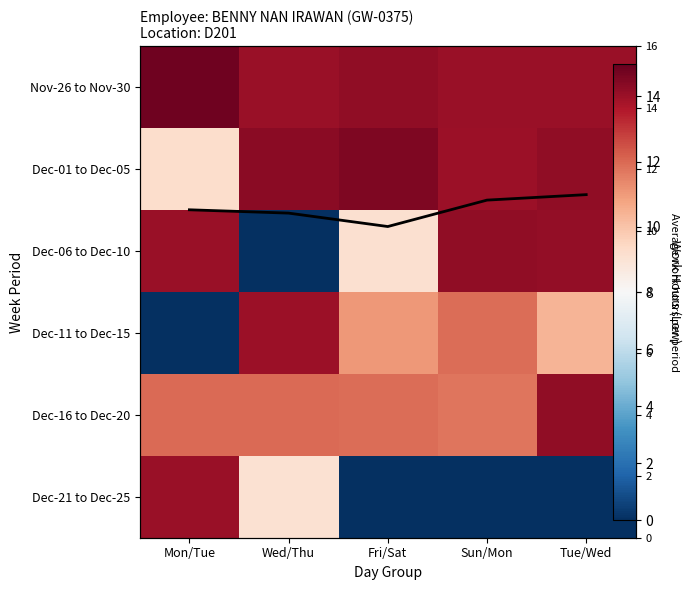

How many series are shown in this chart?

7